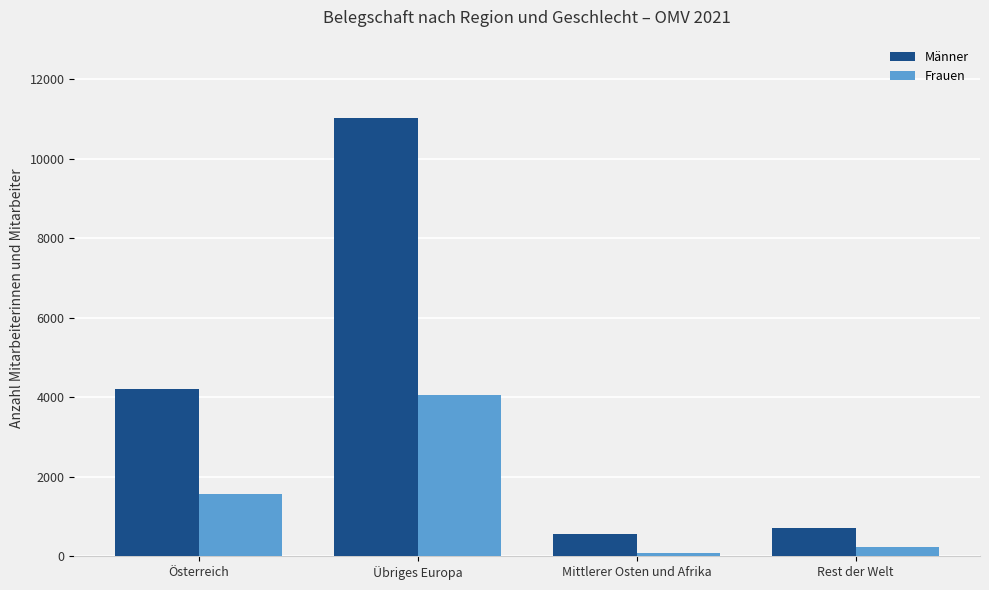

How many series are shown in this chart?

2